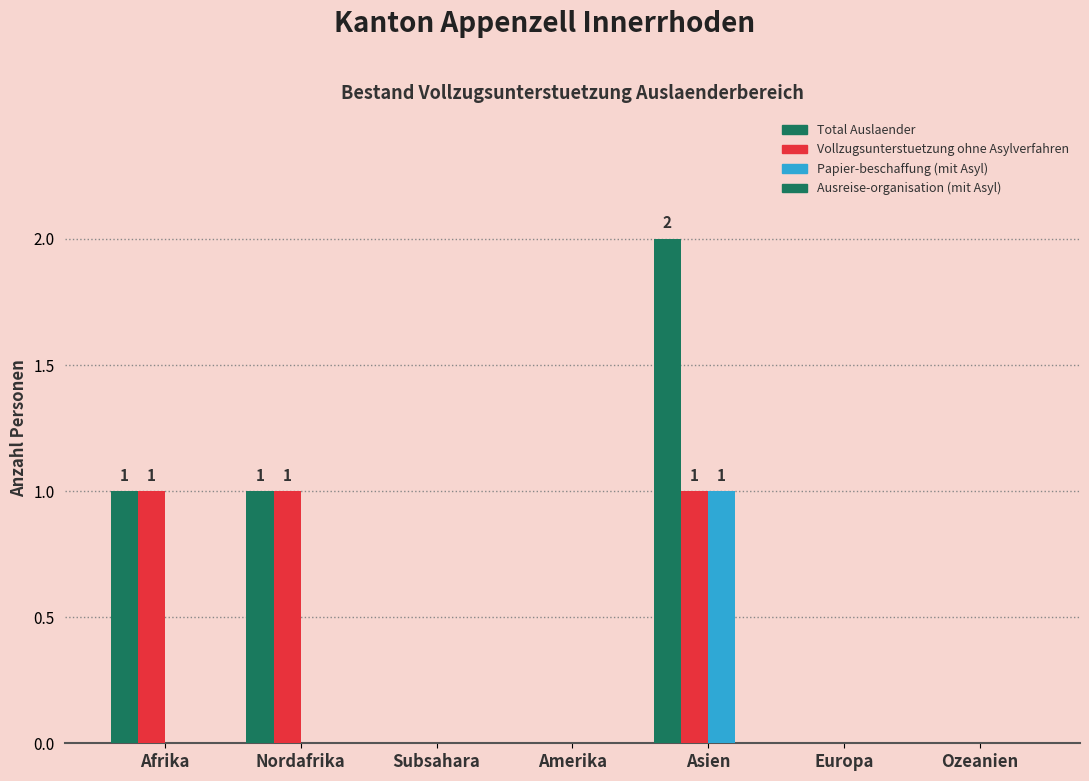

How many categories are shown in the chart?

7